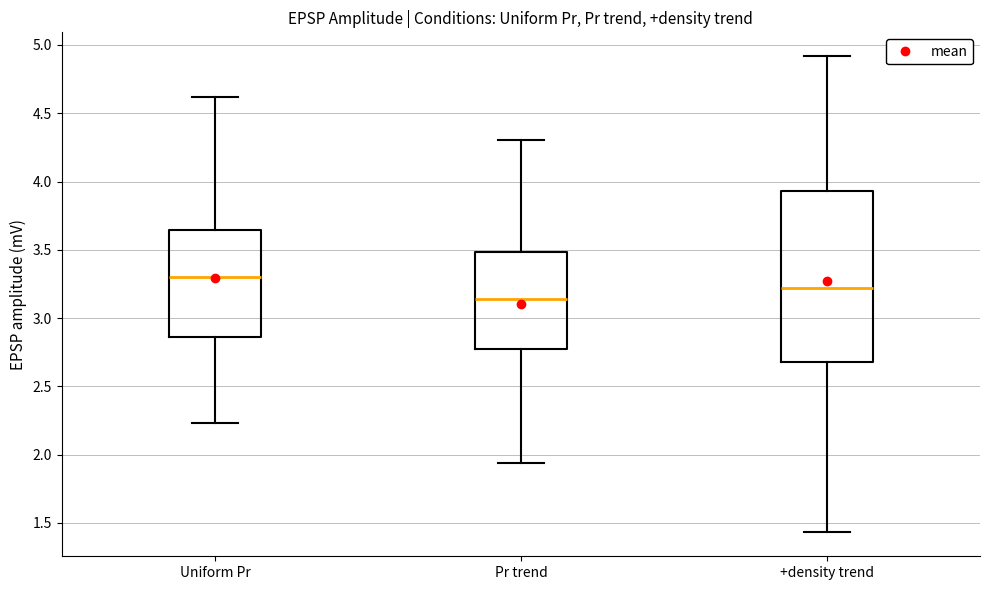

Where does the lower whisker of the box for Pr trend end on the y-axis? The values are not printed on the chart, so give them approximately, as read against the axis.

1.95